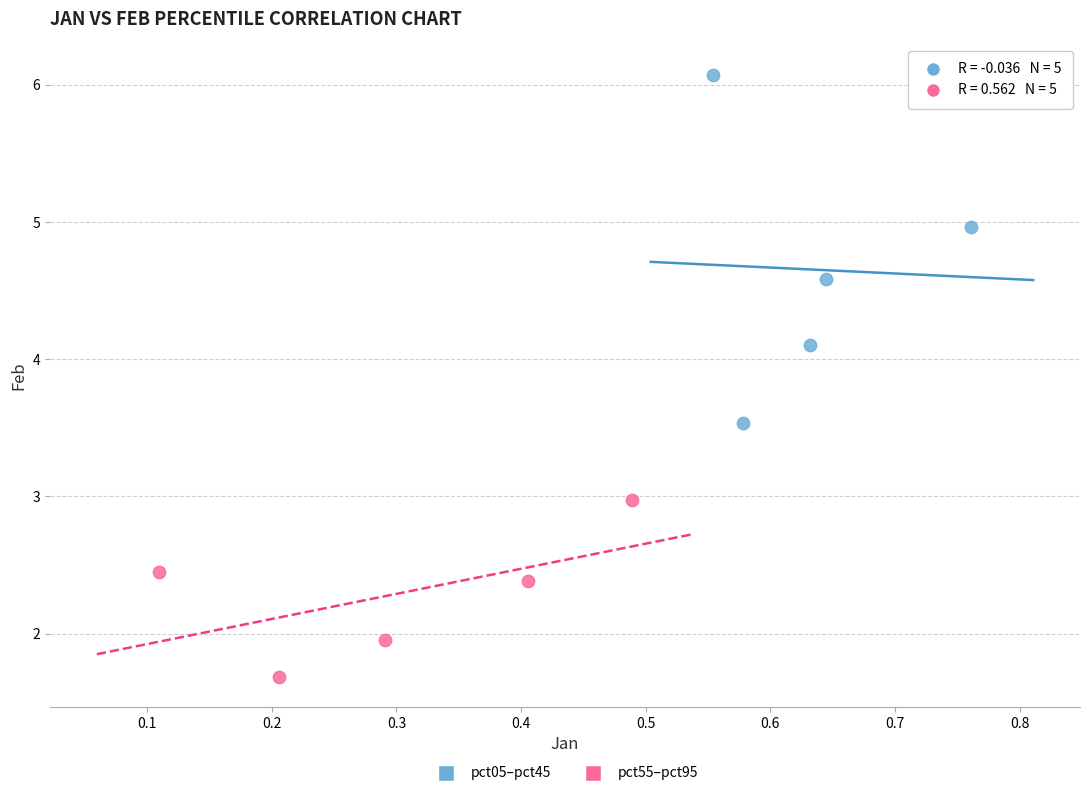

Which series contains the highest Y value?

pct05–pct45